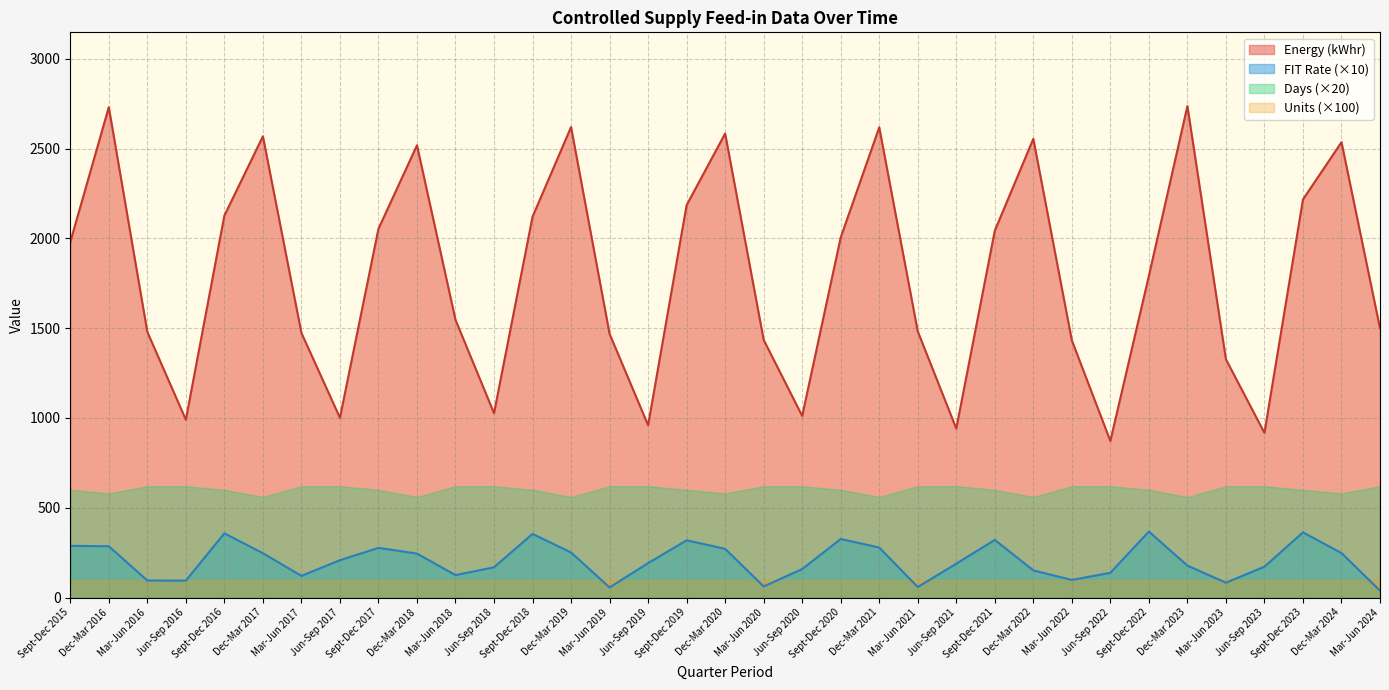

True or false: Energy (kWhr) and FIT Rate intersect in this chart.

False